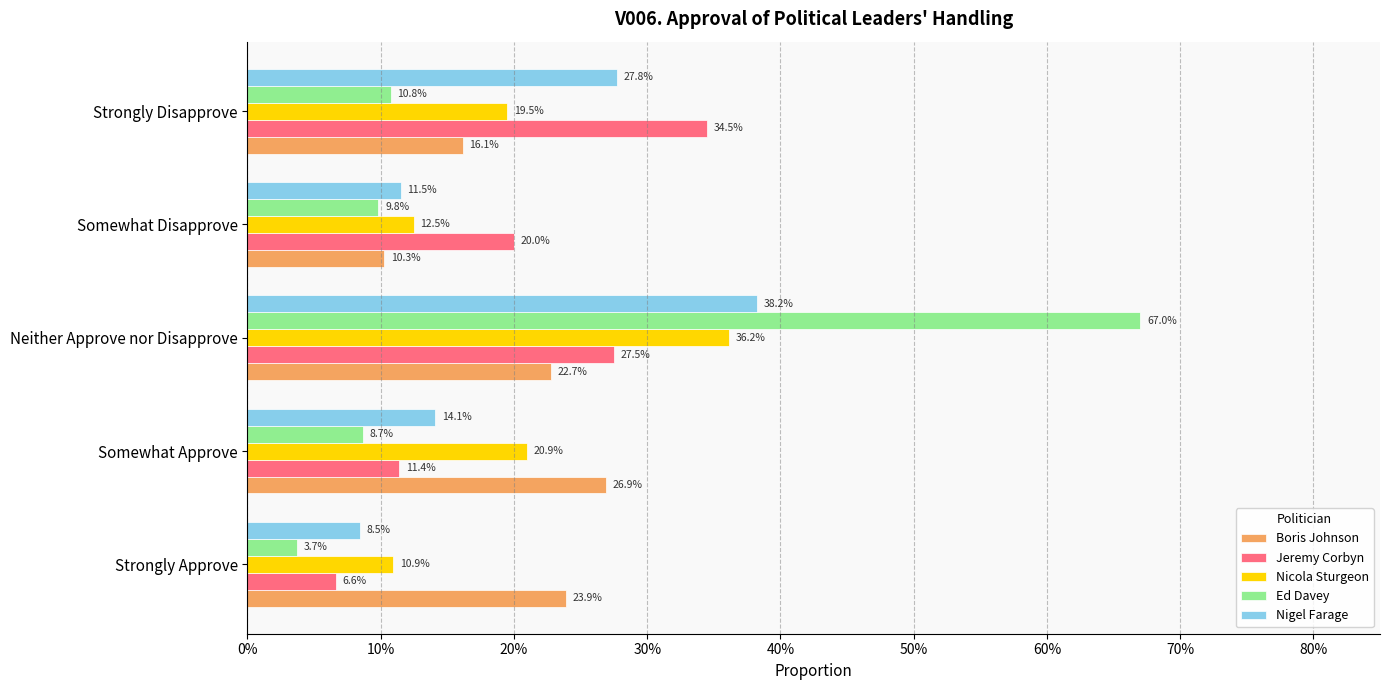

What are all the series names shown in the legend?

Boris Johnson, Jeremy Corbyn, Nicola Sturgeon, Ed Davey, Nigel Farage